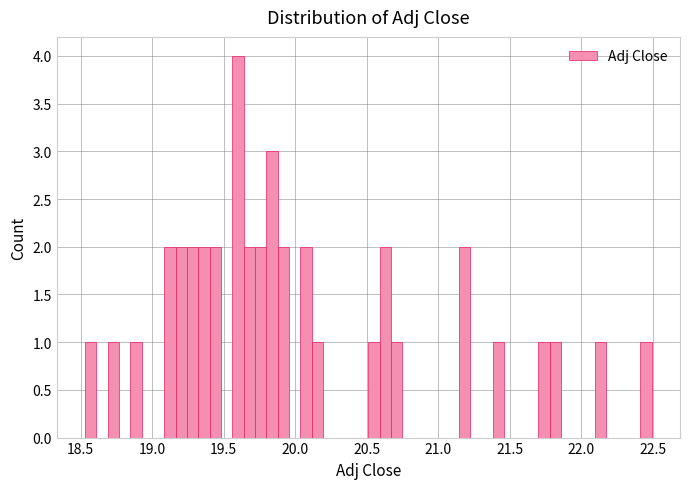

Read against the x-axis, roughly where is the centre of the tallest bar?

19.60